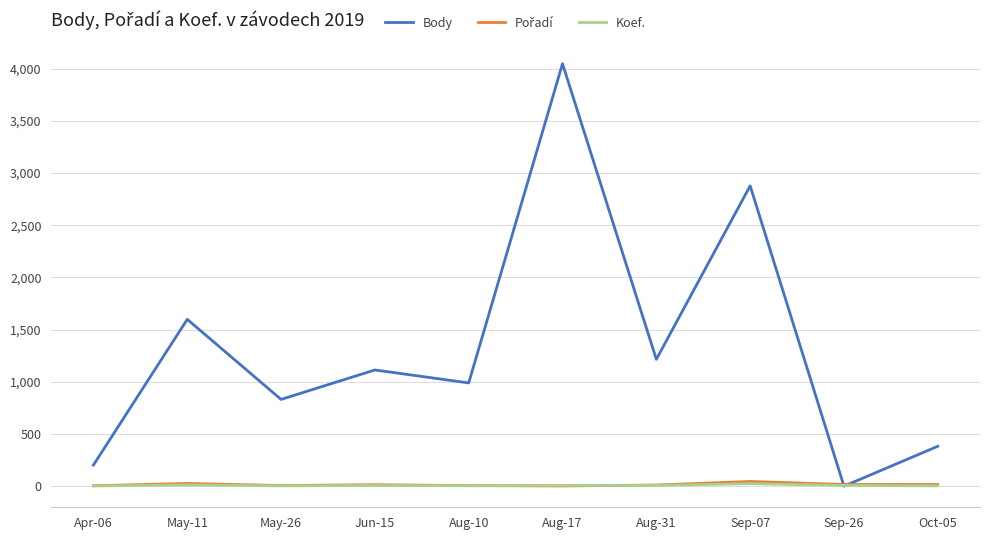

At which category is the sum across all series the highest?

Aug-17